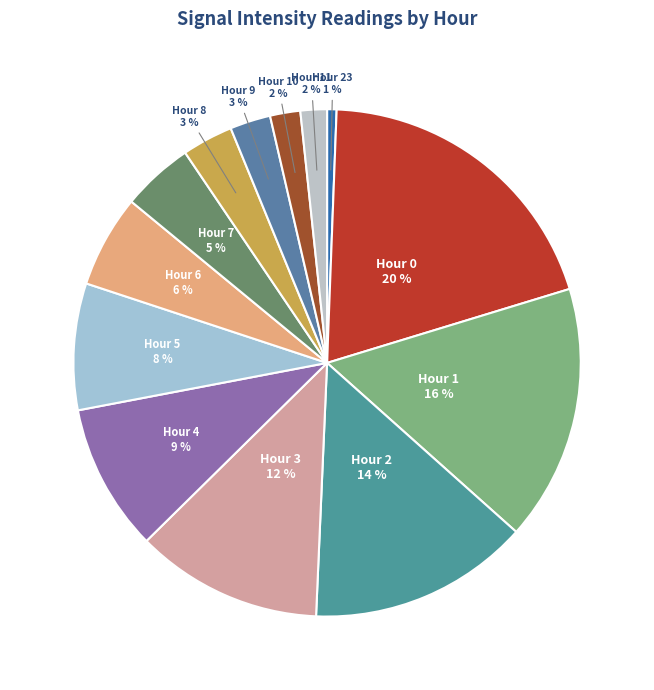

Does Hour 0 account for over 50% of the chart?

No